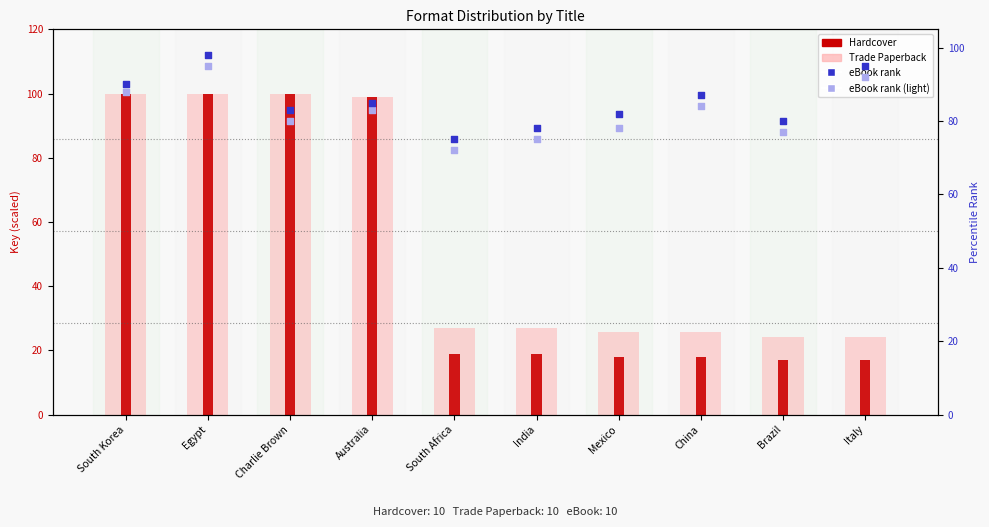

What are all the series names shown in the legend?

Trade Paperback, Hardcover, eBook rank, eBook rank (light)